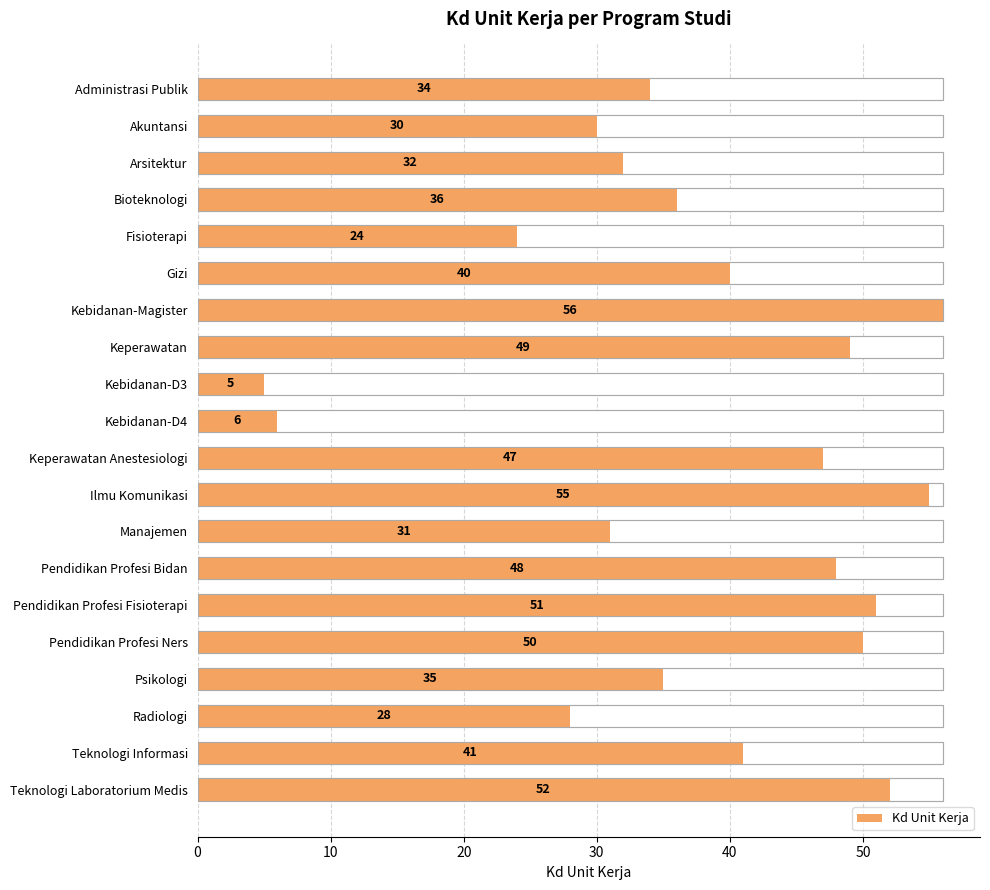

True or false: the data shows 28 at Radiologi.

True